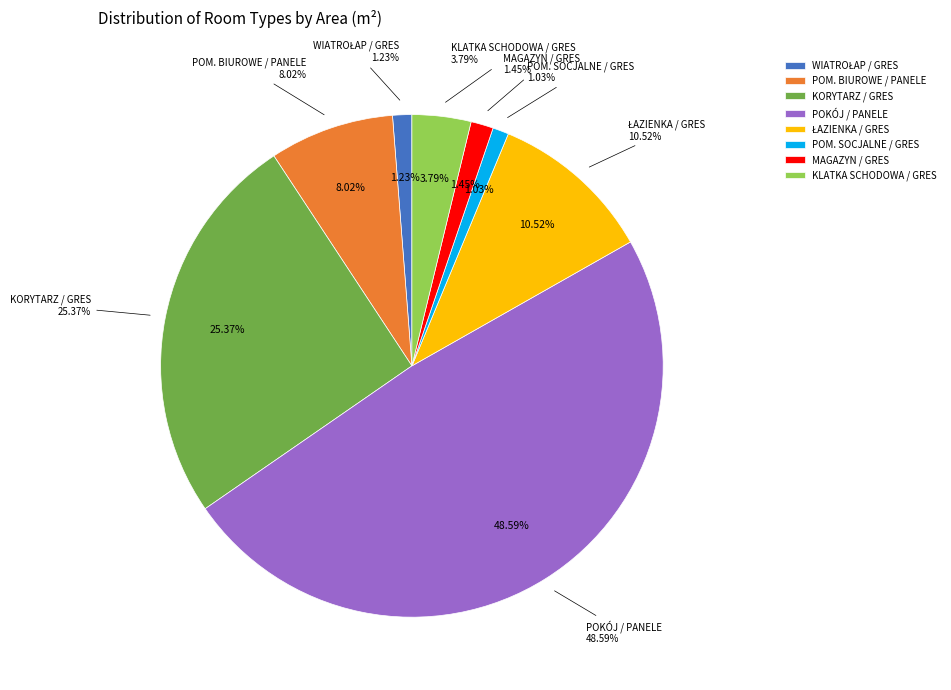

What is the ratio of the value at MAGAZYN / GRES to the value at POM. SOCJALNE / GRES?

1.4